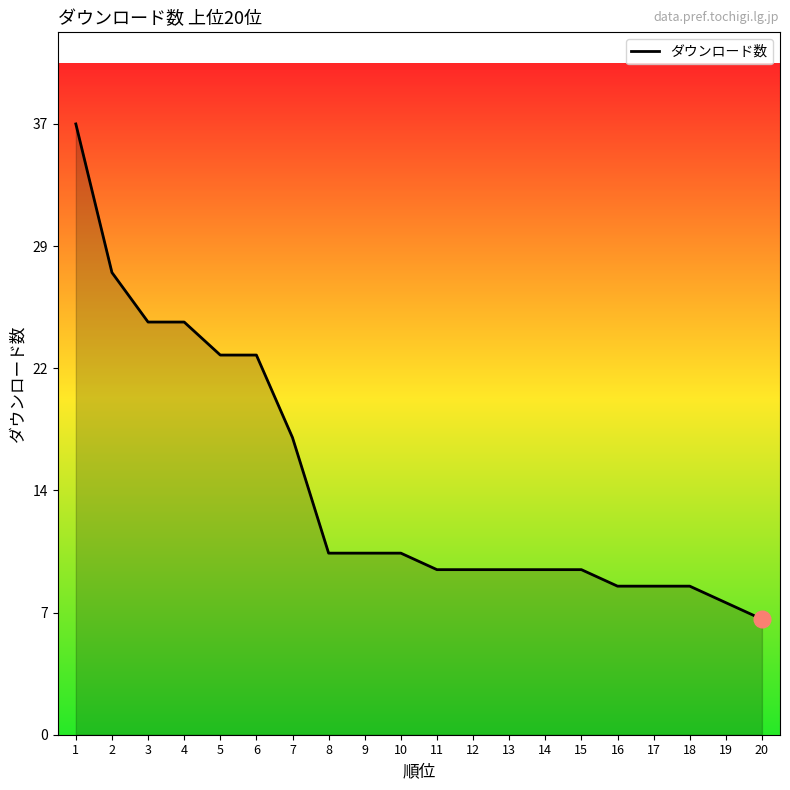

Does the chart have visible grid lines?

No